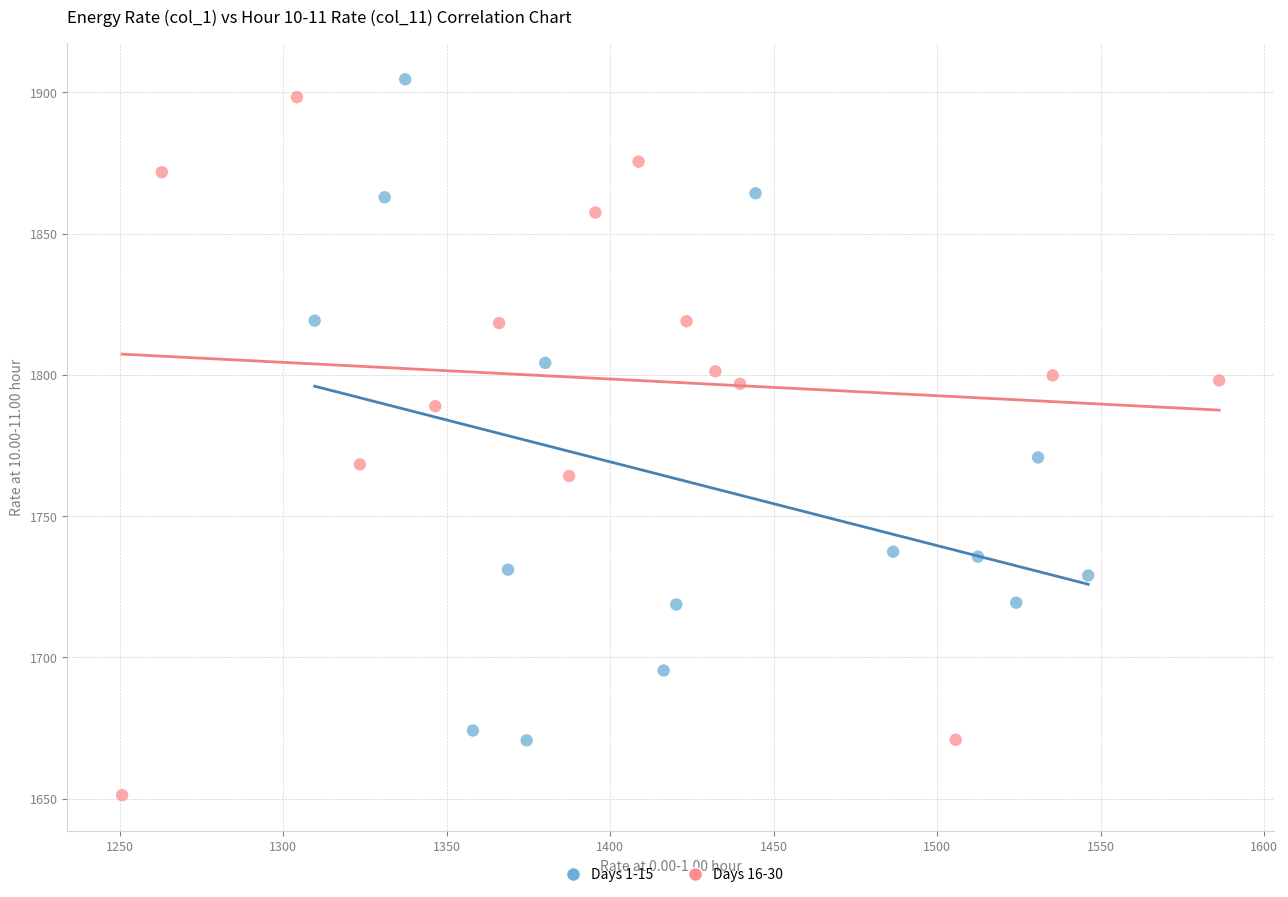

What are all the series names shown in the legend?

Days 1-15, Days 16-30